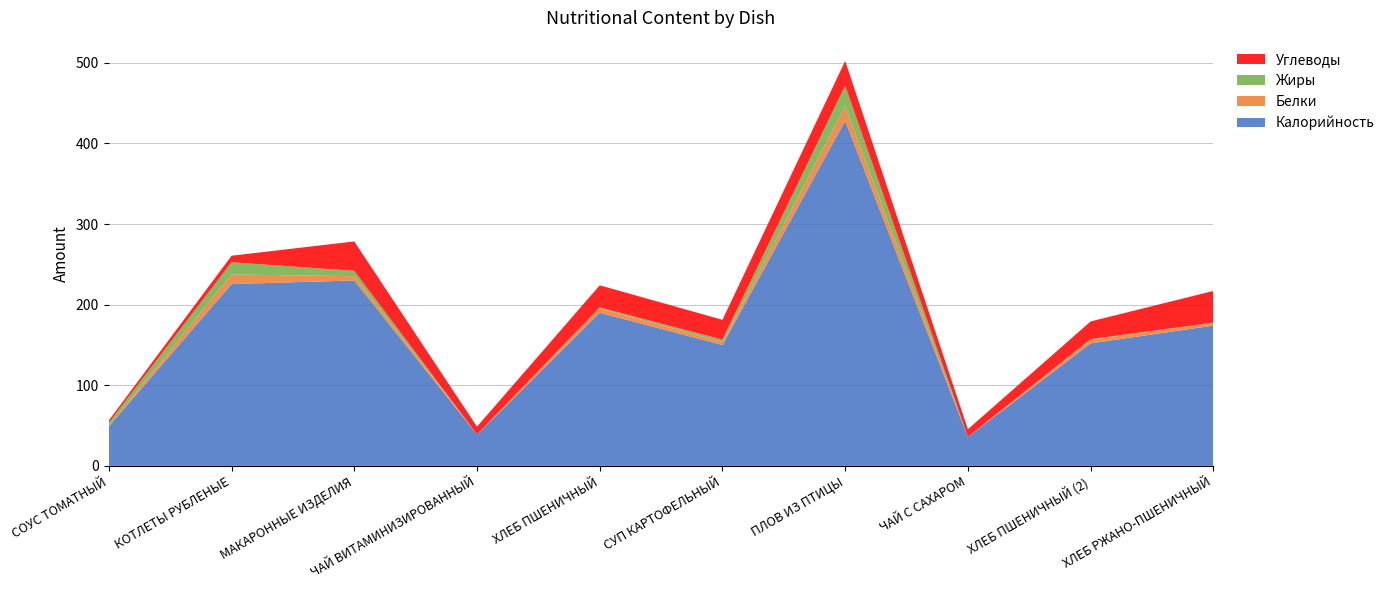

Reading left to right, what are all the values shown in this chart?

Калорийность: 49.0	225.5	230.0	39.0	190.0	150.0	428.0	36.0	152.0	174.0
Белки: 0.7	11.9	5.3	0.1	5.5	3.5	18.4	0.0	4.4	3.4
Жиры: 3.9	15.2	6.6	0.0	1.0	3.1	25.2	0.0	0.8	0.3
Углеводы: 2.9	8.1	36.5	9.6	27.5	24.6	30.7	9.5	22.0	39.3